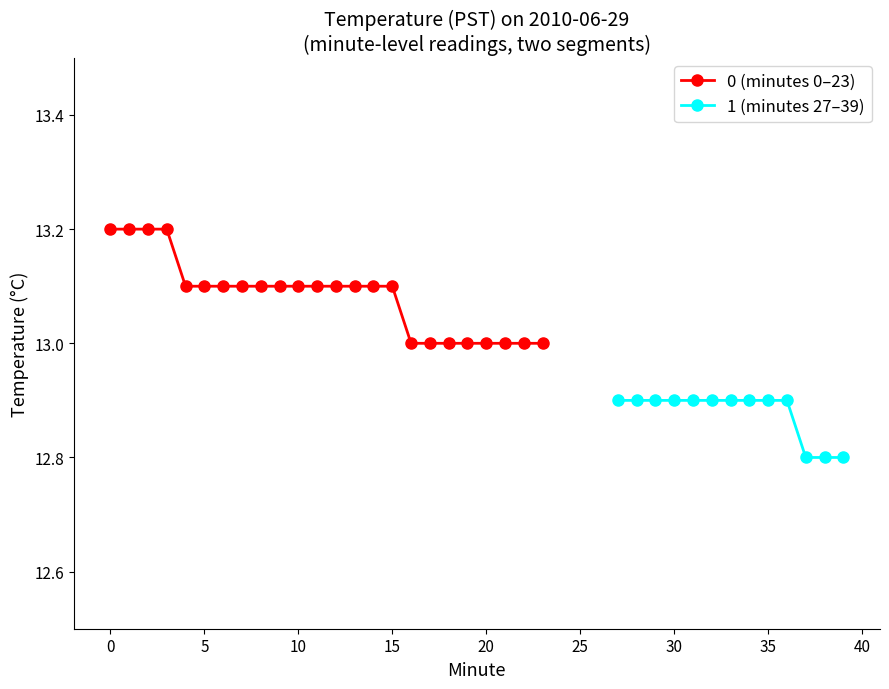

What is the sum of the values at 12 and 10?

26.2